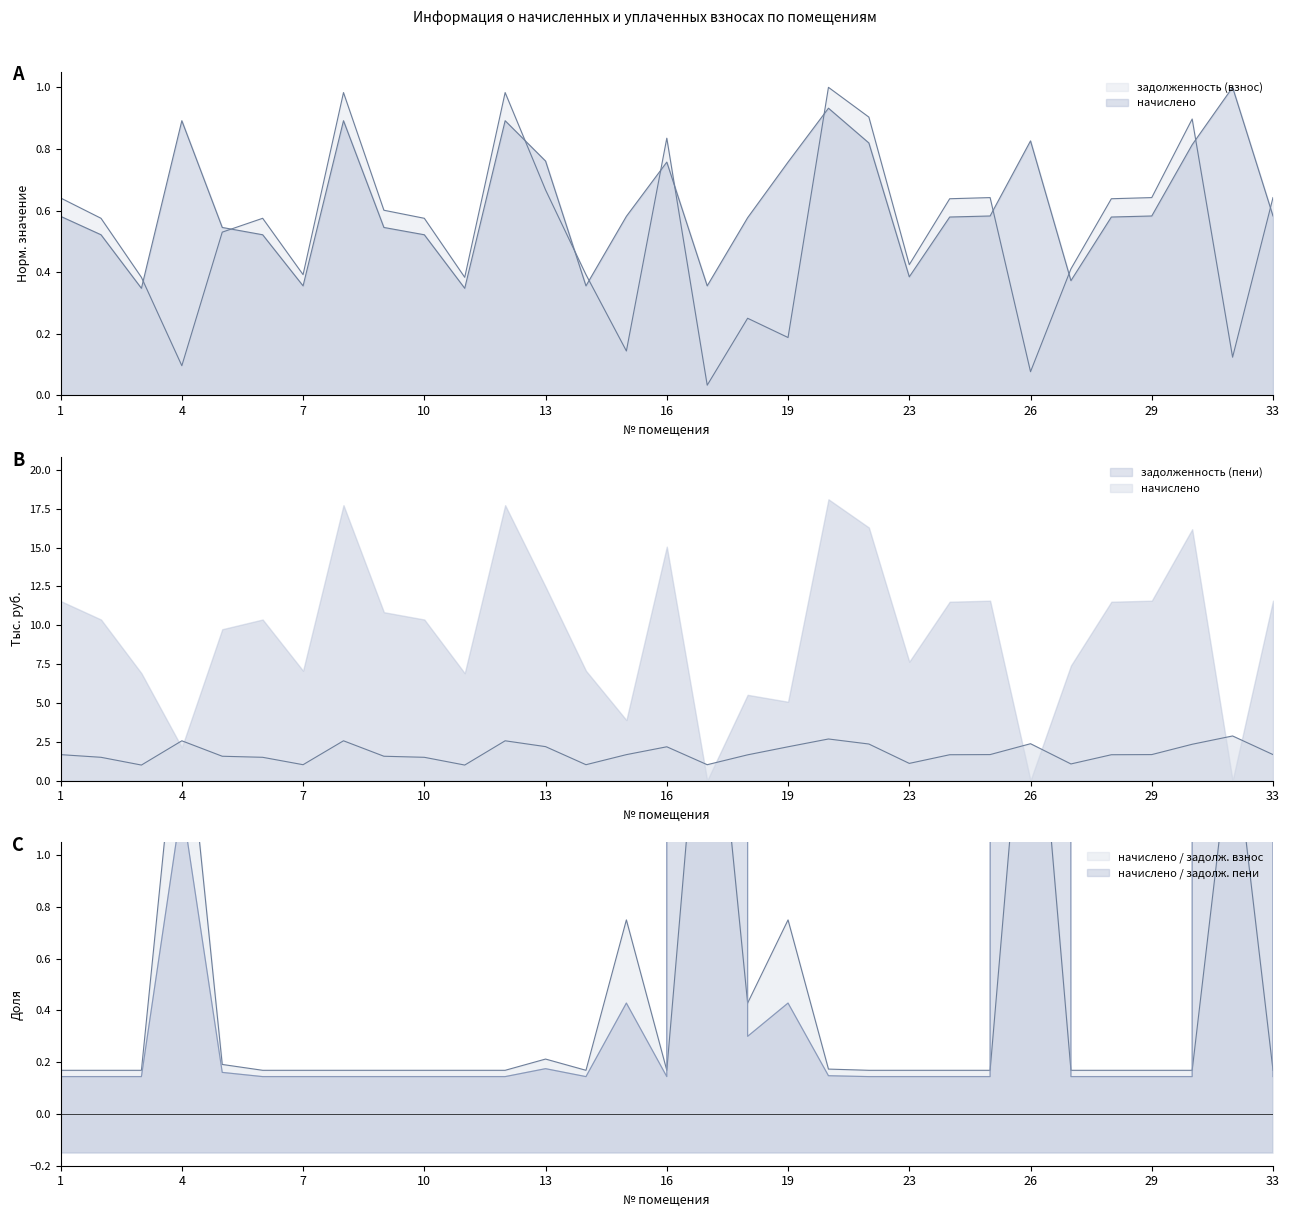

True or false: задолженность (взнос) has a value of 0.9 at 5.

False